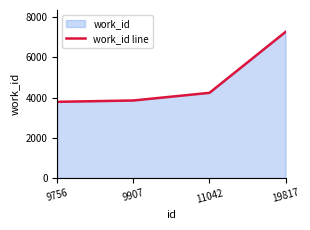

What value does the data have at 11042, to the nearest 100?

4200